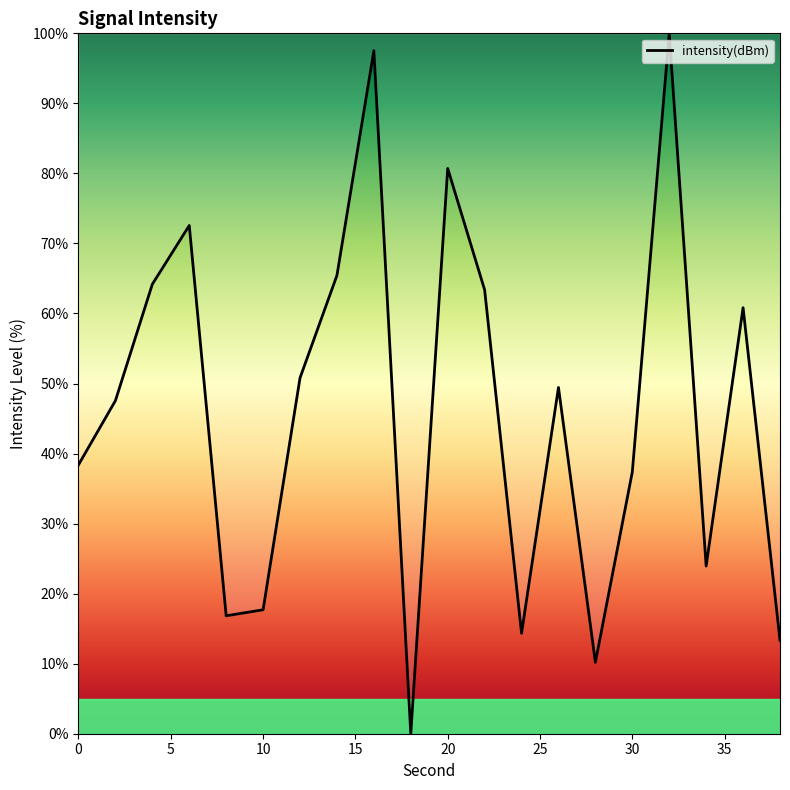

What is the difference between the maximum and minimum values?

100.0